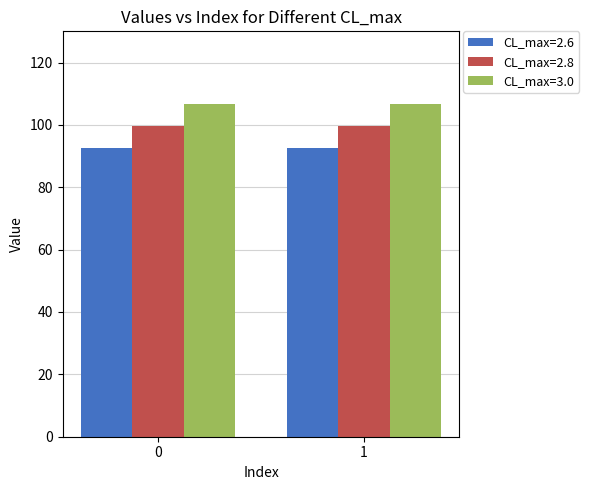

Is the value of CL_max=3.0 at 1 greater than the value of CL_max=2.8 at 1?

Yes